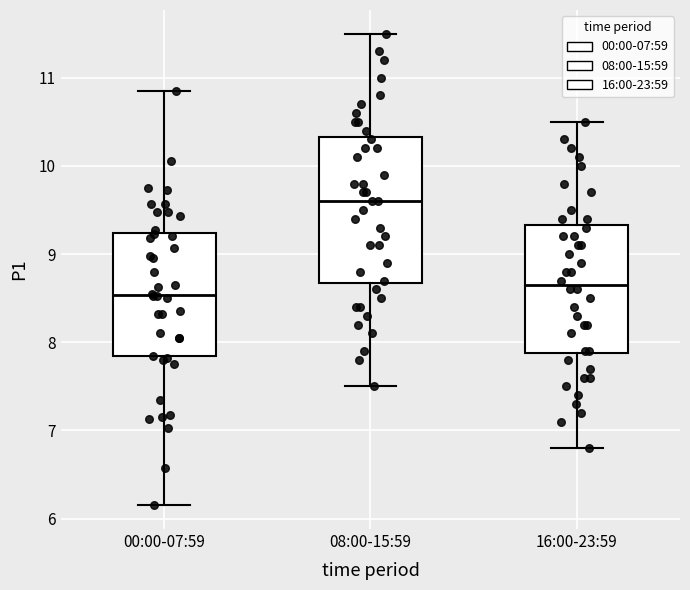

Reading left to right, read every box against the y-axis: the position of its median line, the range the box covers, and the ends of its whiskers. The values are not printed on the chart, so give them approximately, as read against the axis.

00:00-07:59: median 8.5, box 7.8 to 9.2, whiskers 6.2 to 10.9
08:00-15:59: median 9.6, box 8.7 to 10.3, whiskers 7.5 to 11.5
16:00-23:59: median 8.7, box 7.9 to 9.3, whiskers 6.8 to 10.5